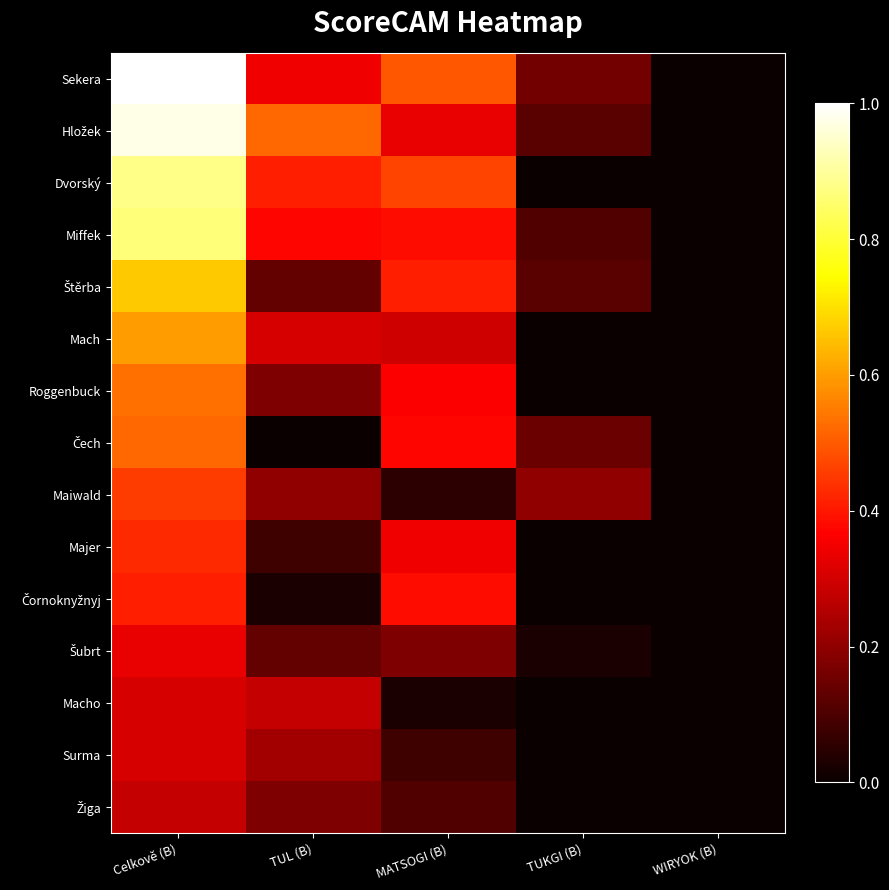

Which series has the largest total across all categories?

Sekera